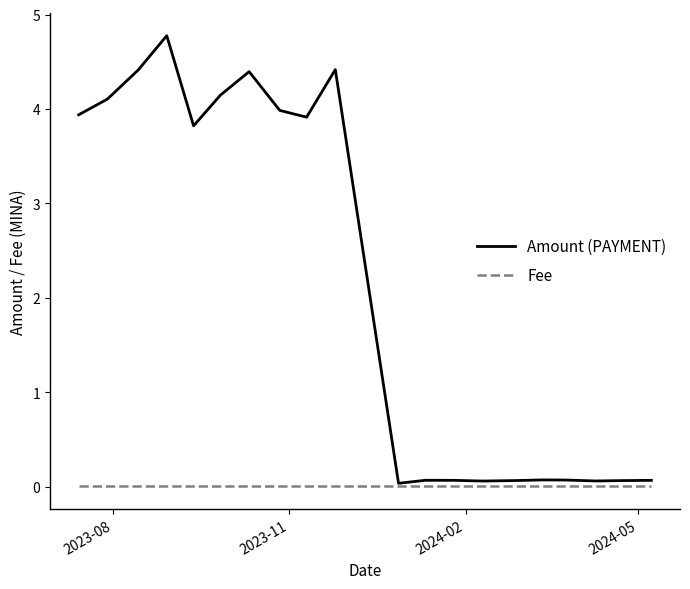

What is the sum of all Amount (PAYMENT) values?

42.5